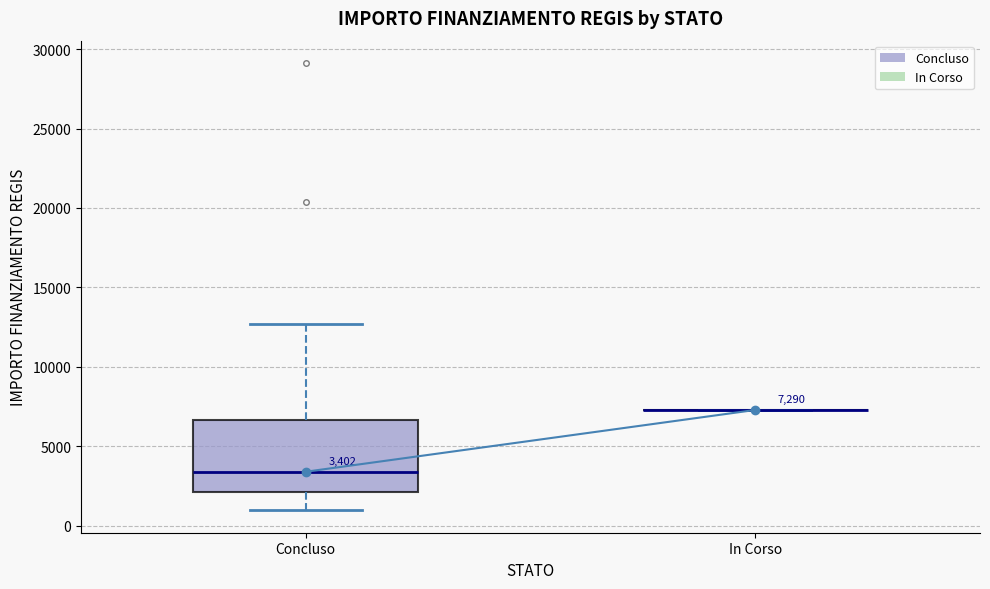

Comparing the boxes themselves (not the whiskers), which one is the tallest?

Concluso